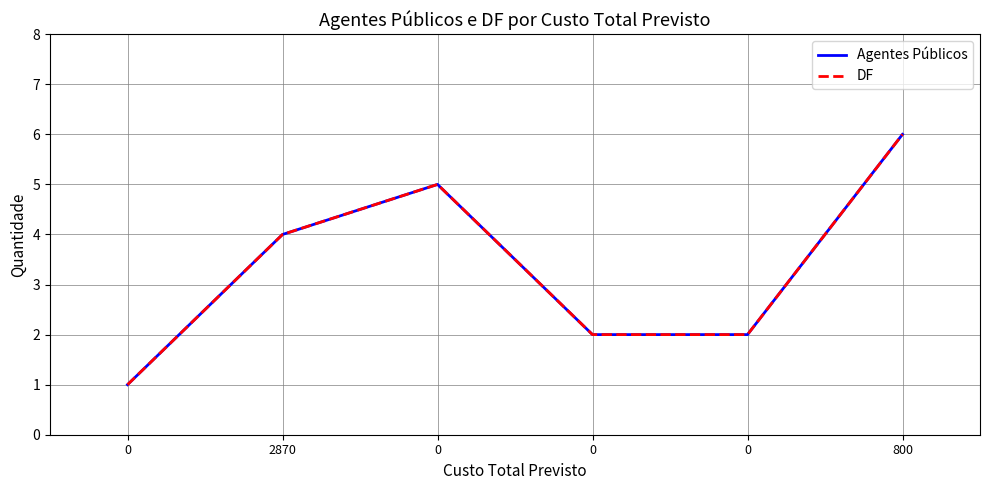

True or false: DF and Agentes Públicos cross at least once.

False